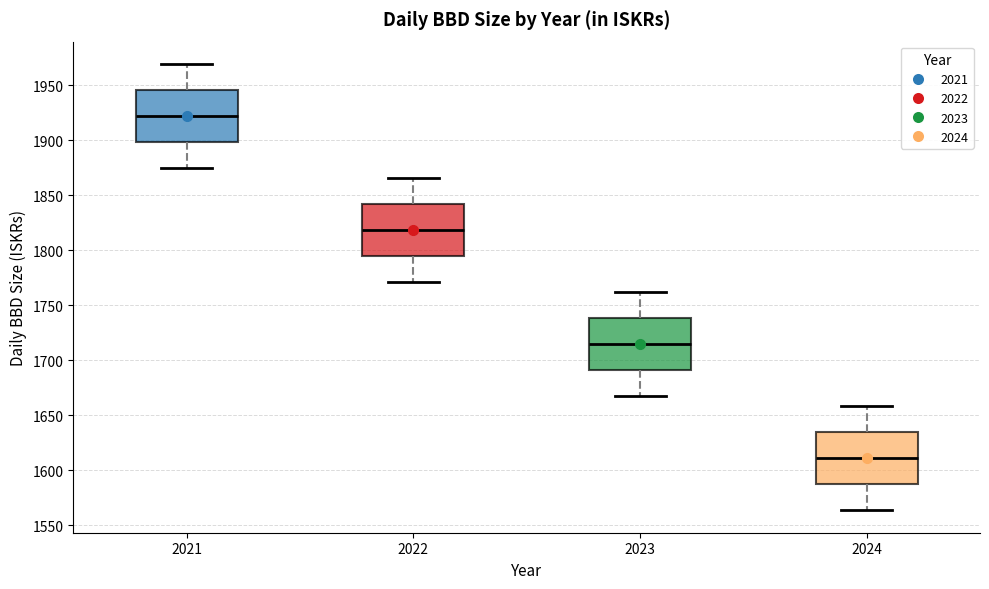

Reading left to right, read every box against the y-axis: the position of its median line, the range the box covers, and the ends of its whiskers. The values are not printed on the chart, so give them approximately, as read against the axis.

2021: median 1920, box 1900 to 1945, whiskers 1875 to 1970
2022: median 1820, box 1795 to 1840, whiskers 1770 to 1865
2023: median 1715, box 1690 to 1740, whiskers 1665 to 1760
2024: median 1610, box 1585 to 1635, whiskers 1565 to 1660